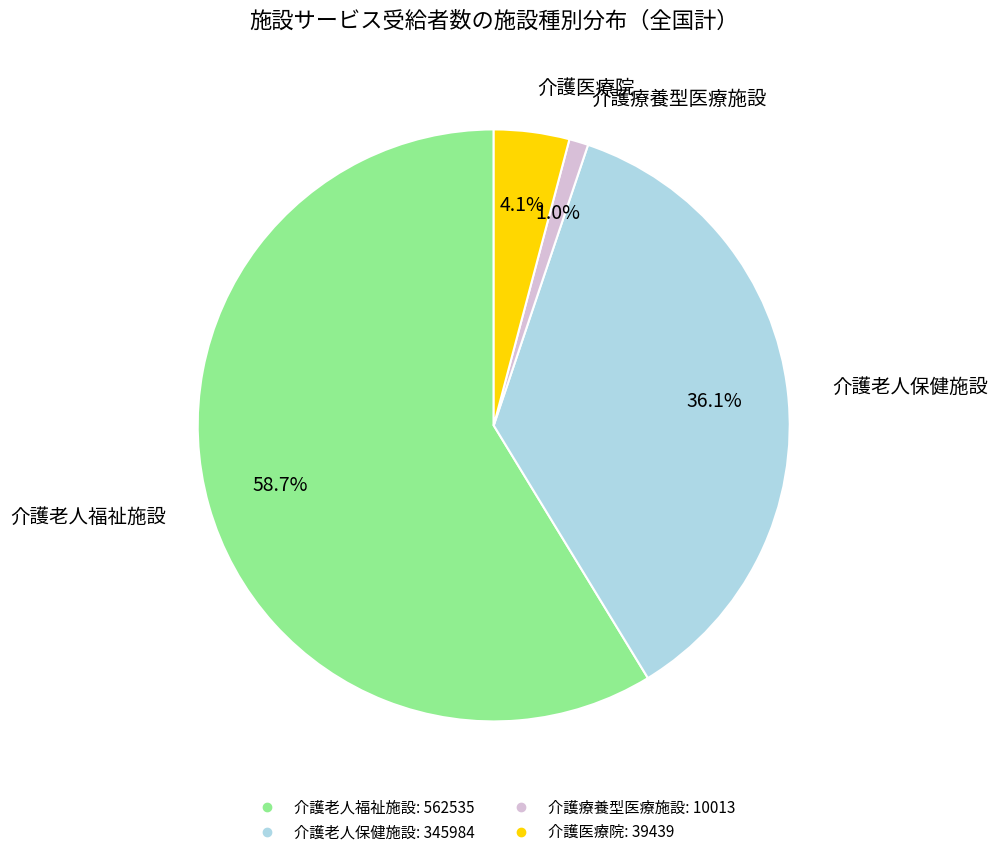

Rank the categories by value from lowest to highest.

介護療養型医療施設, 介護医療院, 介護老人保健施設, 介護老人福祉施設